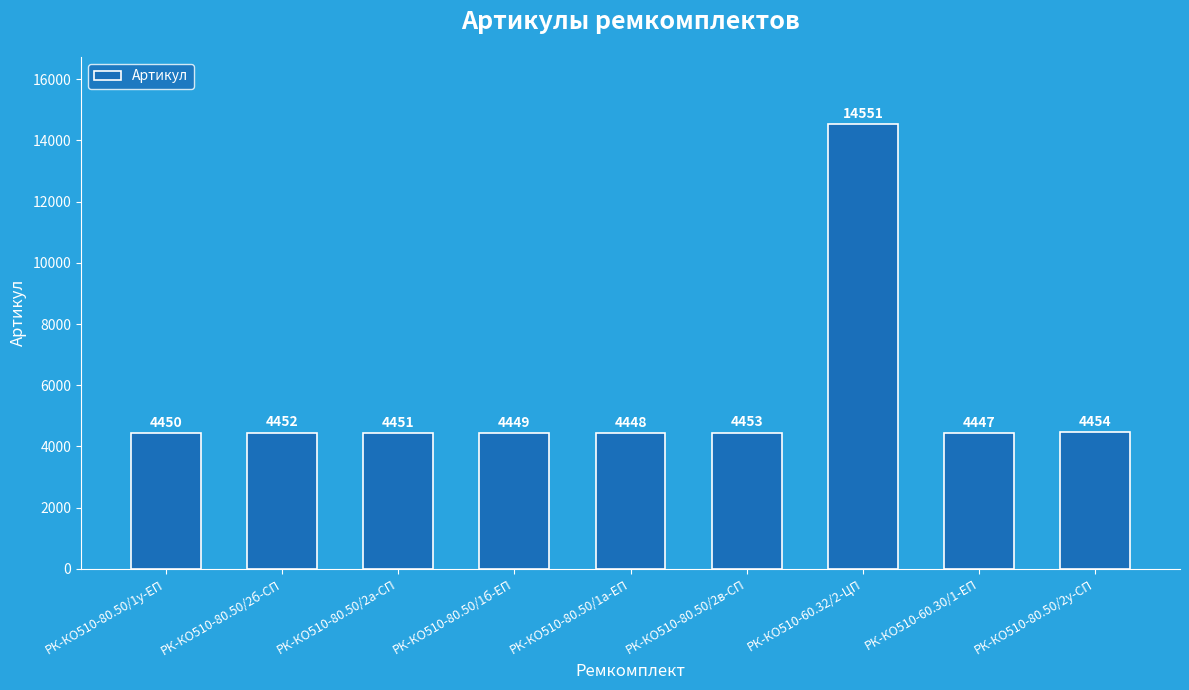

What is the smallest value displayed?

4447